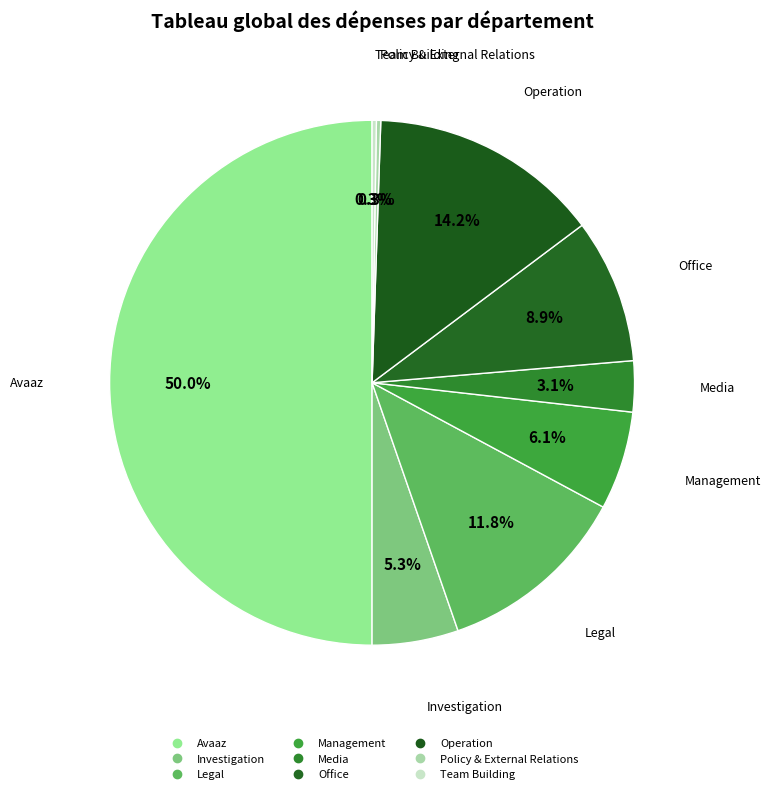

Rank the categories by value from highest to lowest.

Avaaz, Operation, Legal, Office, Management, Investigation, Media, Policy & External Relations, Team Building